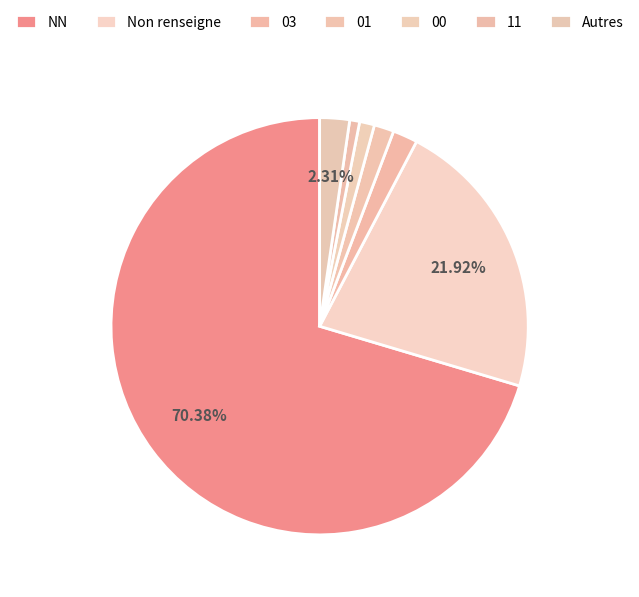

How many slices are in this pie chart?

7